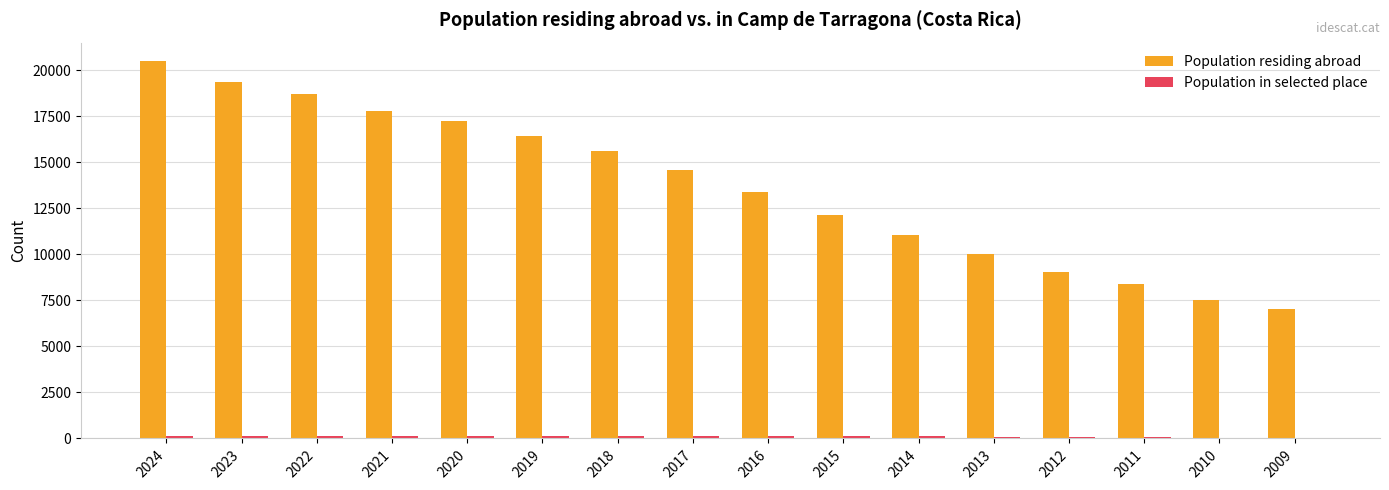

What is the maximum value for Population residing abroad?

20478